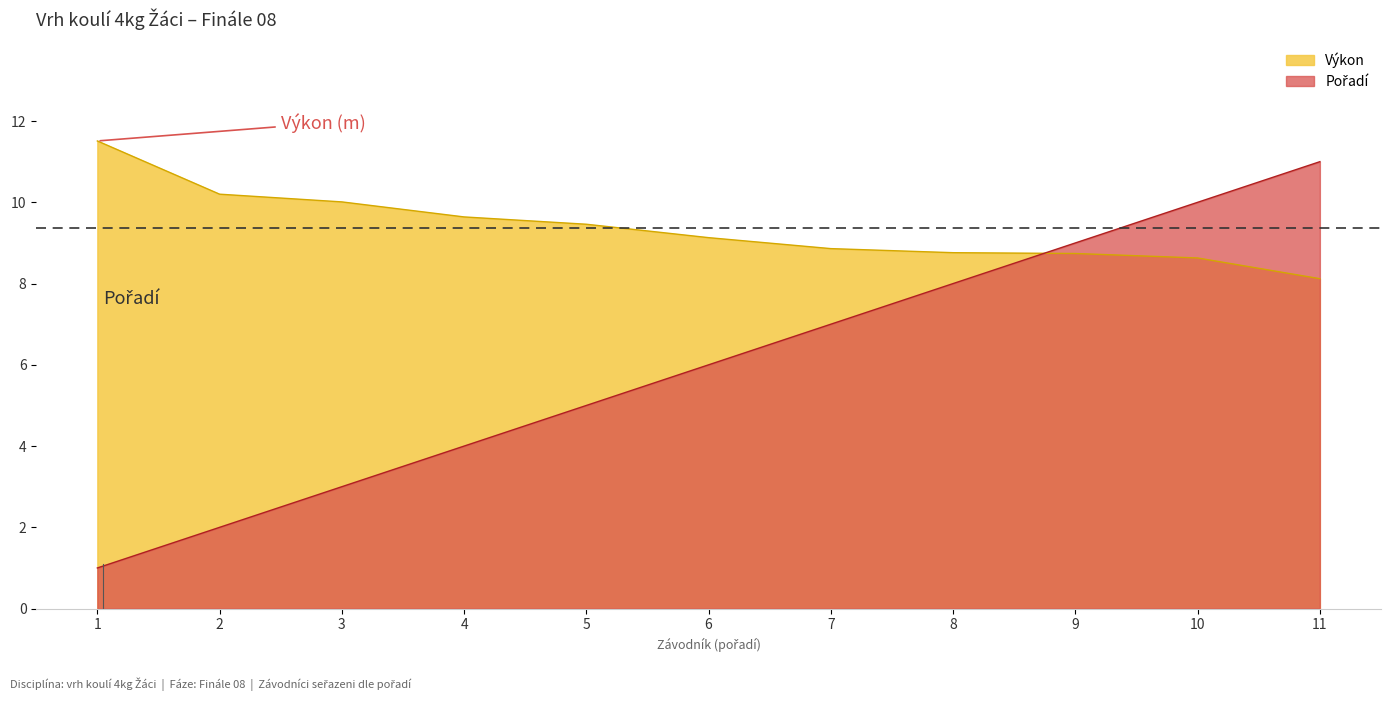

What is the total value across all series at 7?

15.9